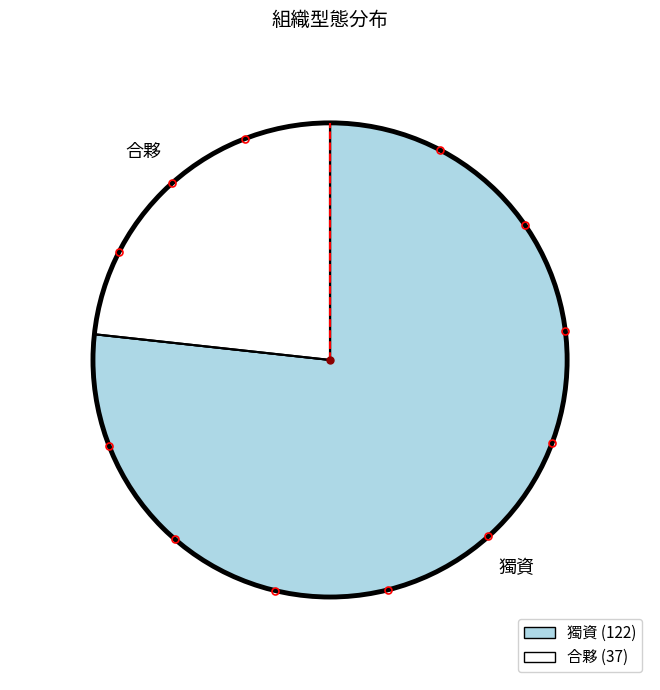

Do 合夥 and 獨資 together represent more than half of the pie?

Yes